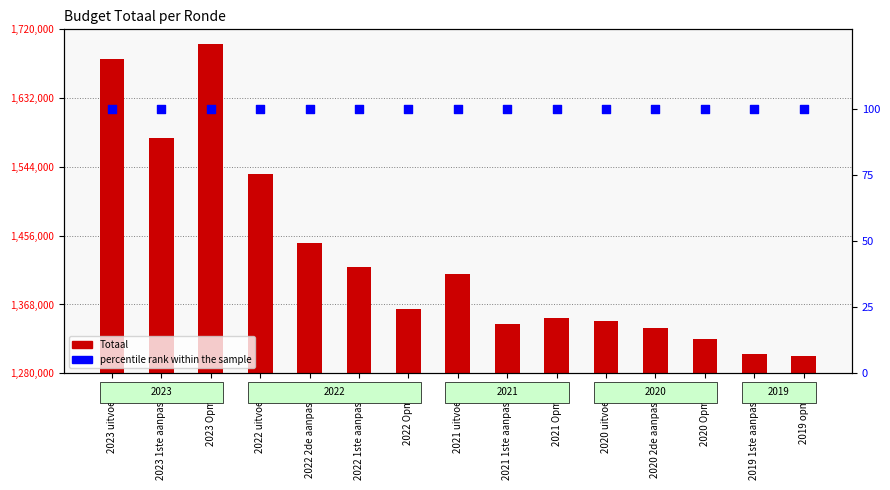

At which category is the sum across all series the highest?

2023 Opmaak